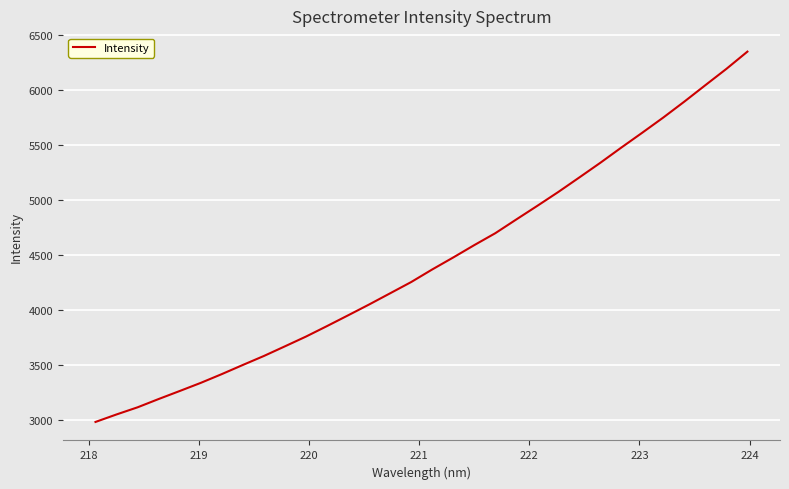

What is the minimum value shown in the chart?

2982.0